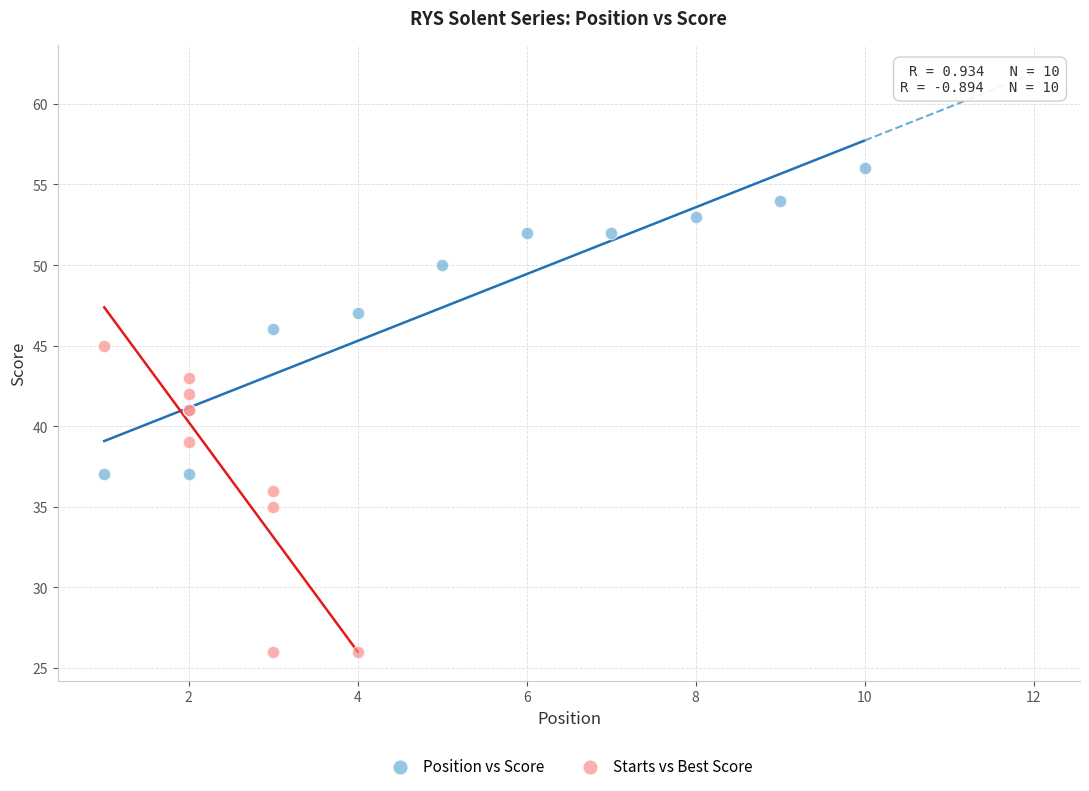

Which series contains the highest Y value?

Position vs Score